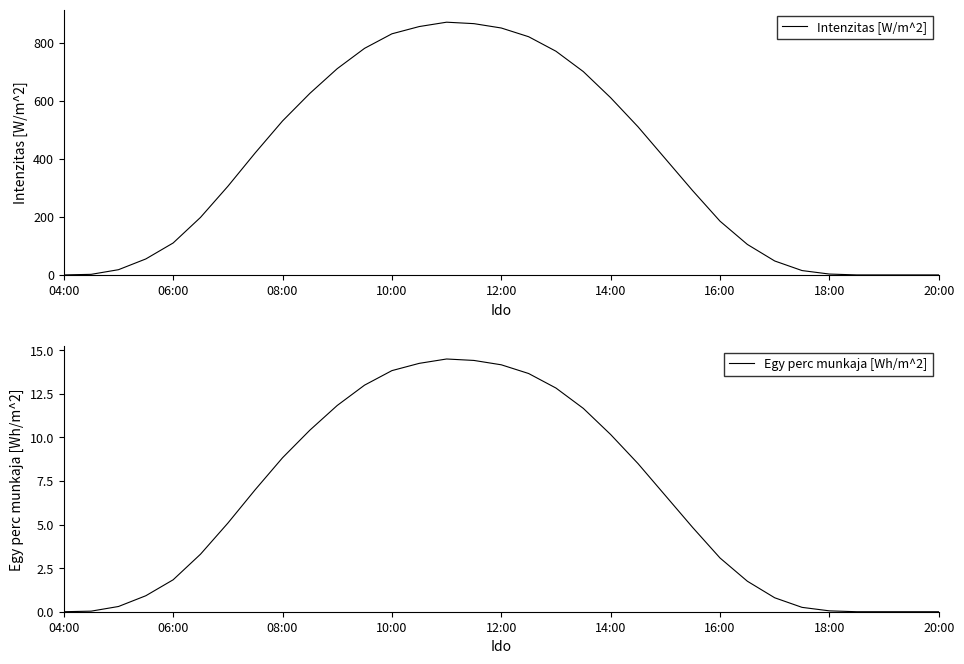

In Egy perc munkaja [Wh/m^2], how many points are higher than both neighbors (excluding endpoints)?

1